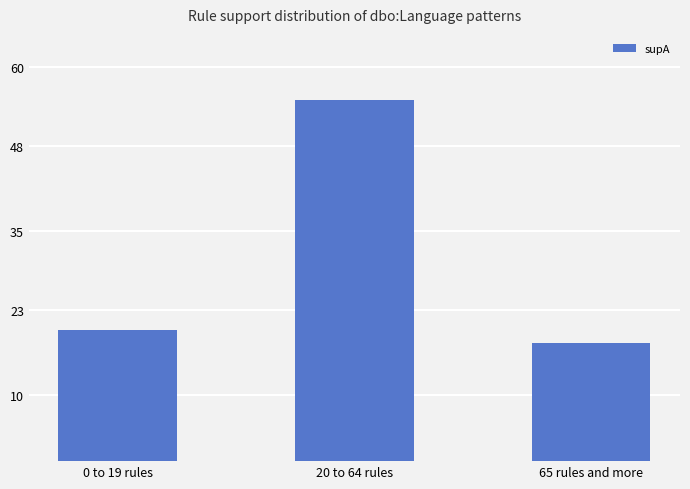

Between 20 to 64 rules and 65 rules and more, which is larger?

20 to 64 rules